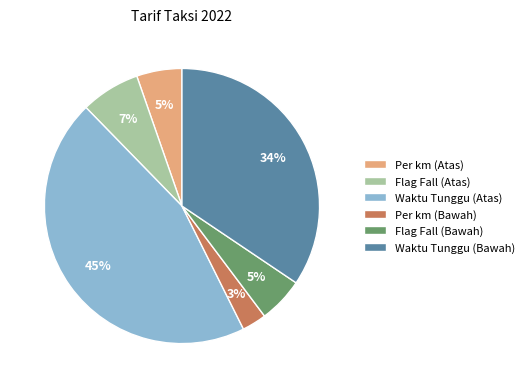

What is the smallest slice in the pie chart?

Per km (Bawah)